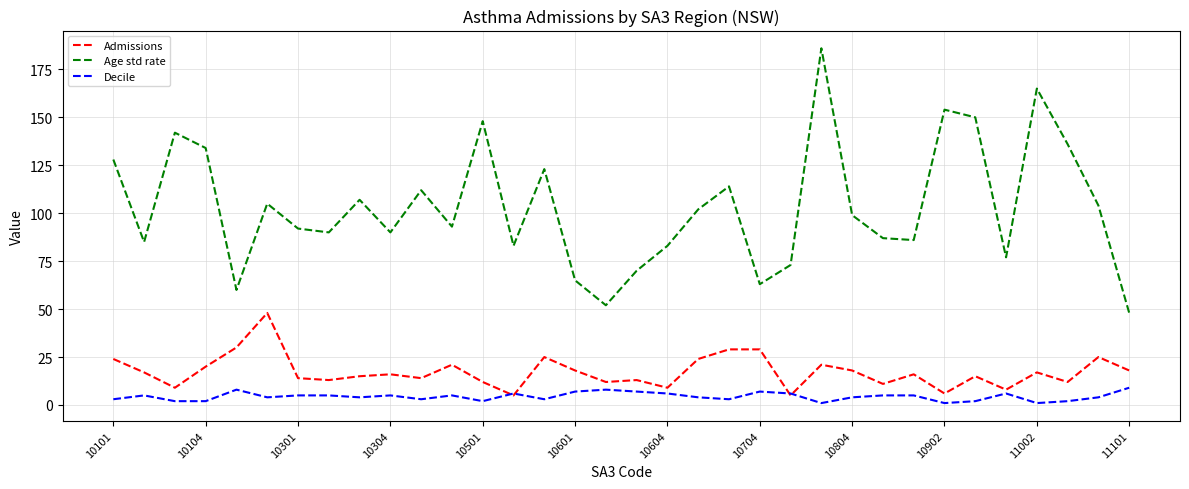

Which series has the widest spread of values?

Age std rate